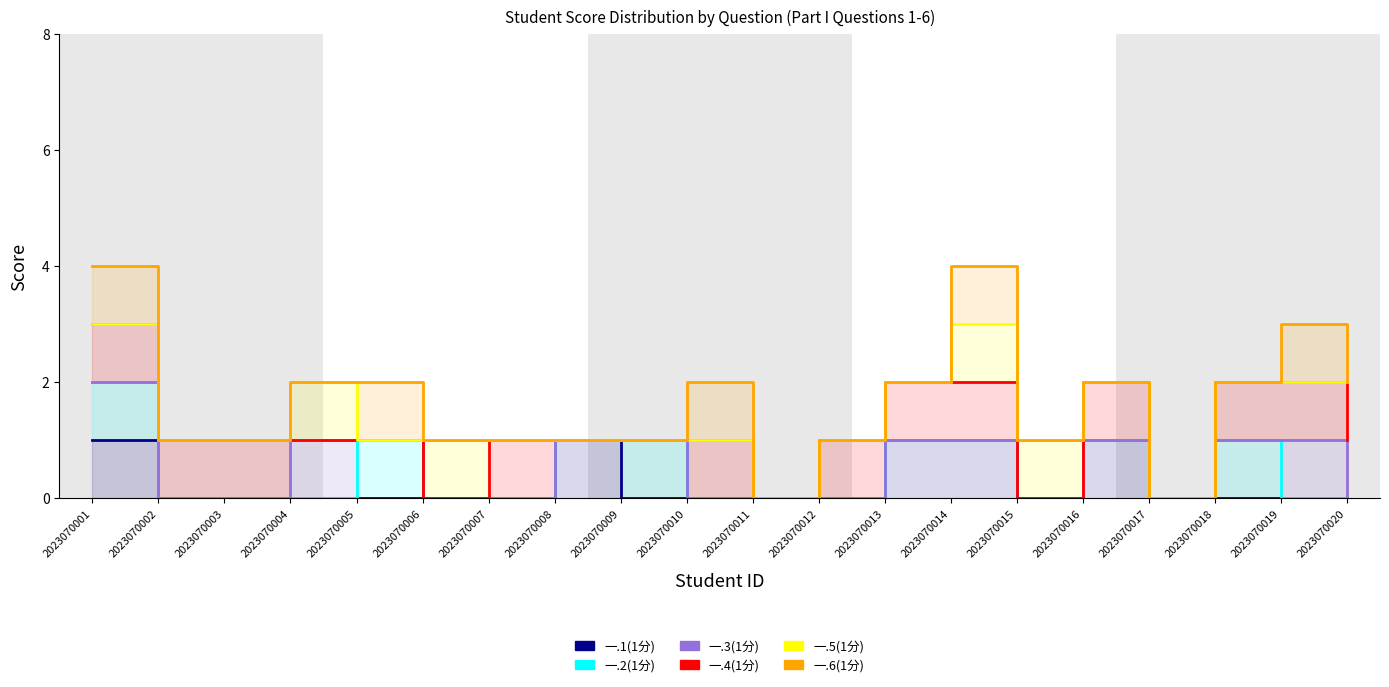

How many values in 一.4(1分) are above zero?

16